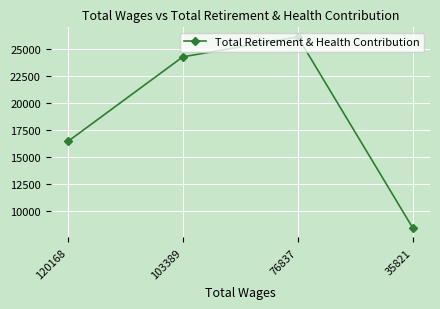

At which category does the chart reach its peak across all series?

76837